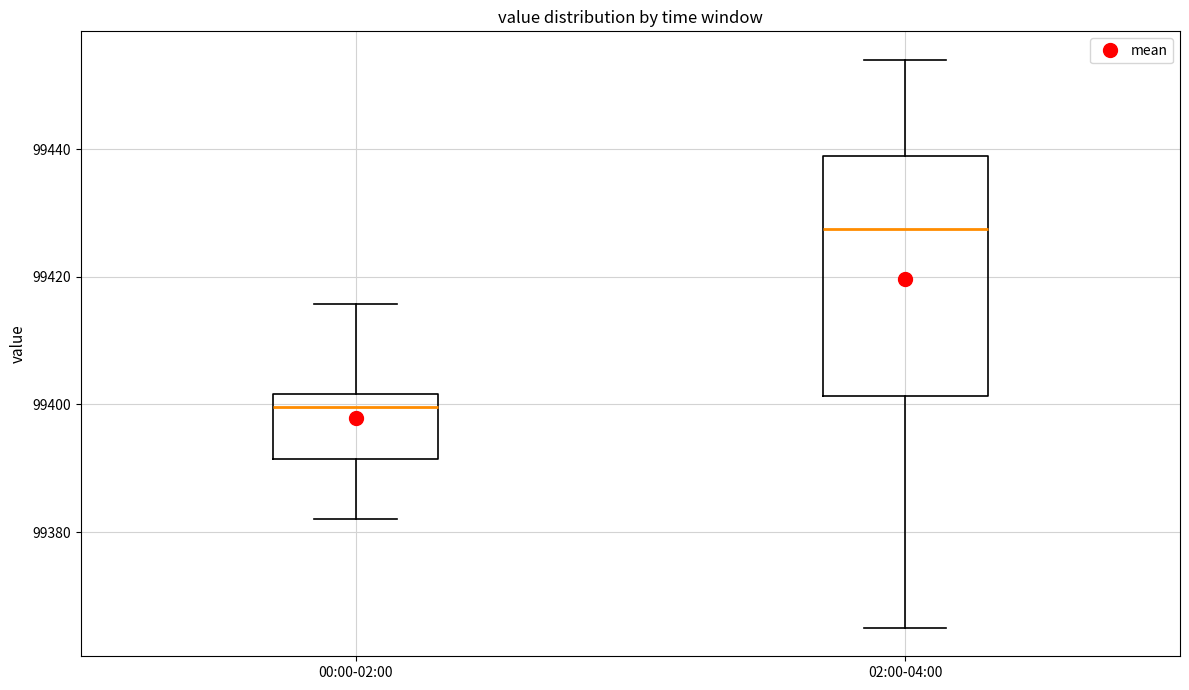

Reading left to right, transcribe this box plot: for each box, give where its median line is, the range the box spans, and where its two whiskers end, as read against the y-axis. The values are not printed on the chart, so give them approximately, as read against the axis.

00:00-02:00: median 99400, box 99392 to 99402, whiskers 99382 to 99416
02:00-04:00: median 99428, box 99402 to 99438, whiskers 99366 to 99454